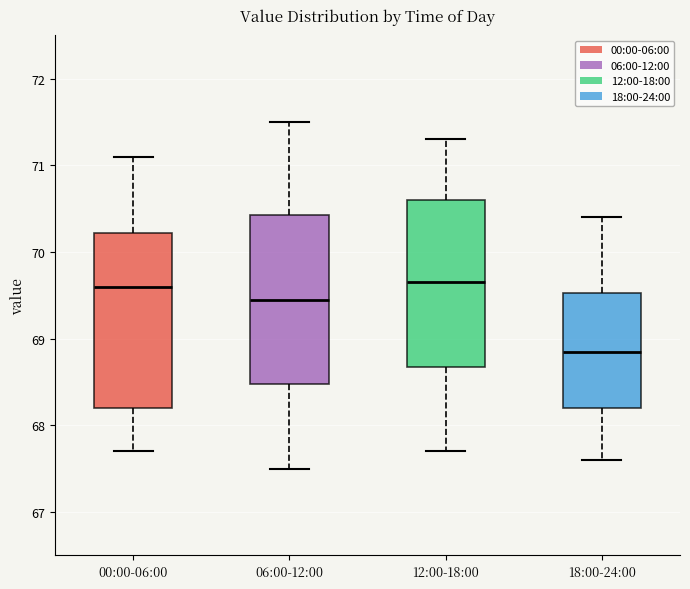

Reading left to right, read every box against the y-axis: the position of its median line, the range the box covers, and the ends of its whiskers. The values are not printed on the chart, so give them approximately, as read against the axis.

00:00-06:00: median 69.6, box 68.2 to 70.2, whiskers 67.7 to 71.1
06:00-12:00: median 69.5, box 68.5 to 70.4, whiskers 67.5 to 71.5
12:00-18:00: median 69.7, box 68.7 to 70.6, whiskers 67.7 to 71.3
18:00-24:00: median 68.9, box 68.2 to 69.5, whiskers 67.6 to 70.4